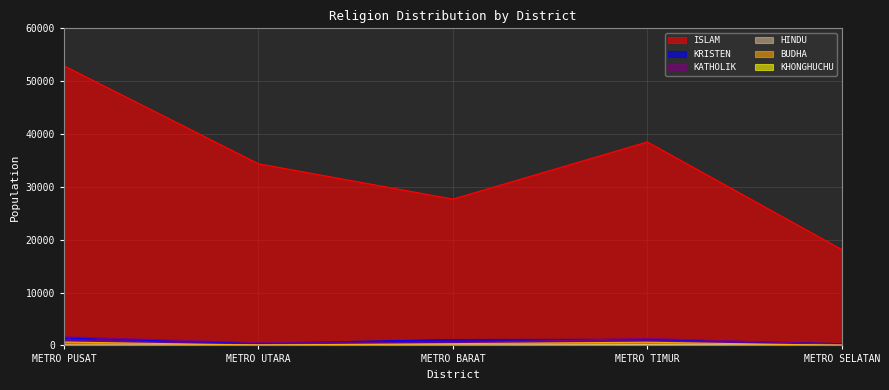

Which series has the largest total across all categories?

ISLAM